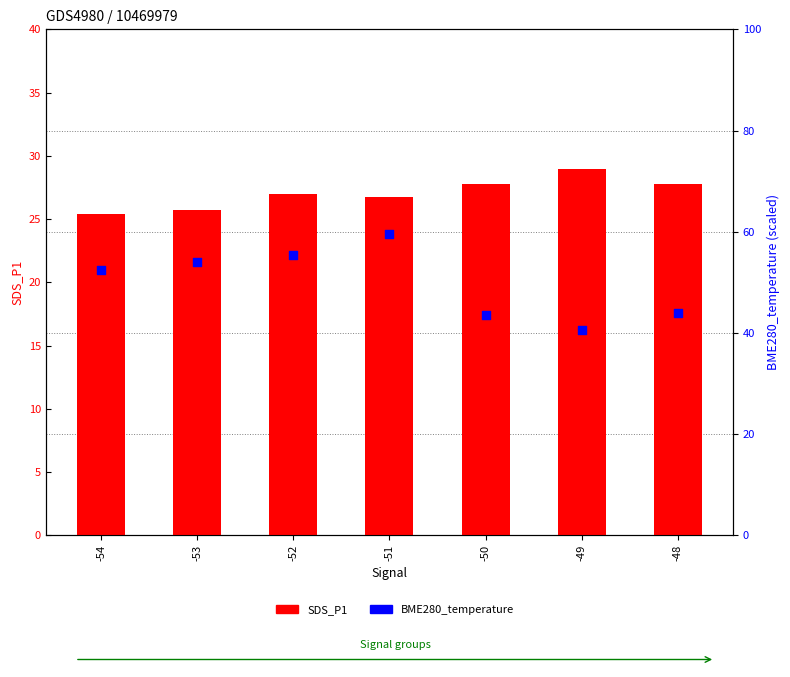

Which series reaches the maximum Y coordinate?

BME280_temperature